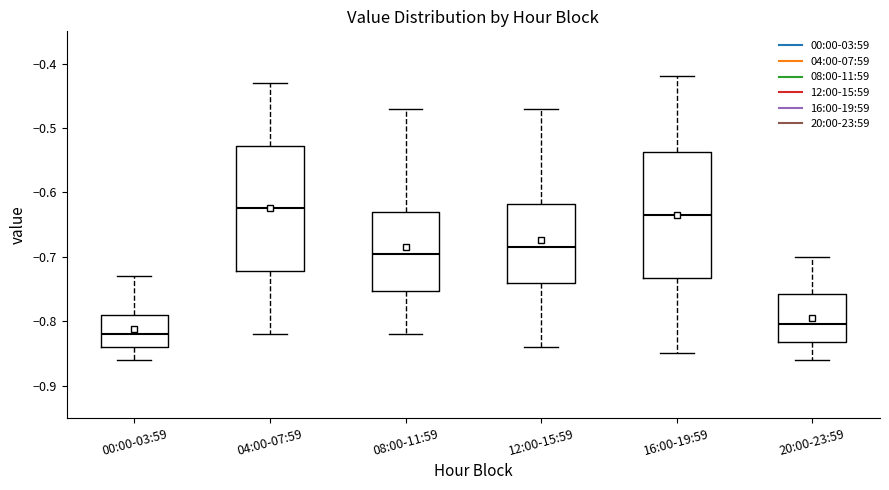

Where does the lower whisker of the box for 16:00-19:59 end on the y-axis? The values are not printed on the chart, so give them approximately, as read against the axis.

-0.85